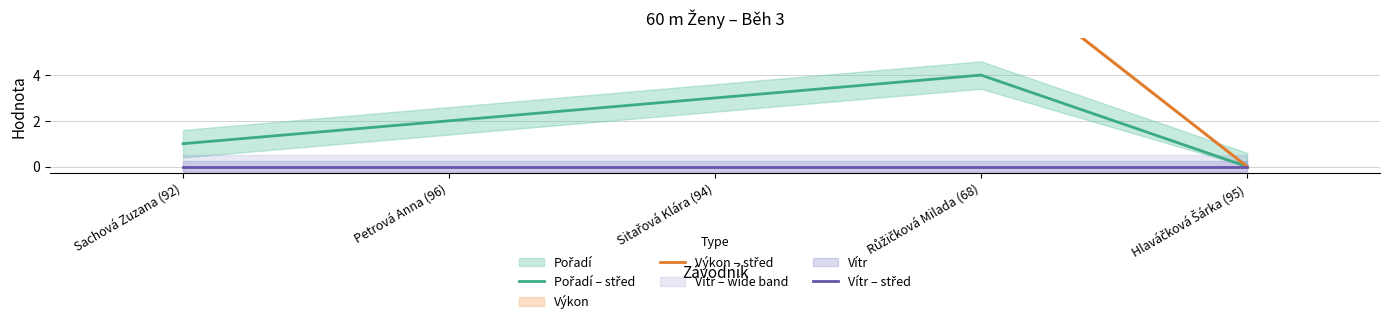

Between Růžičková Milada (68) and Hlaváčková Šárka (95), which series saw the biggest shift?

Výkon – střed